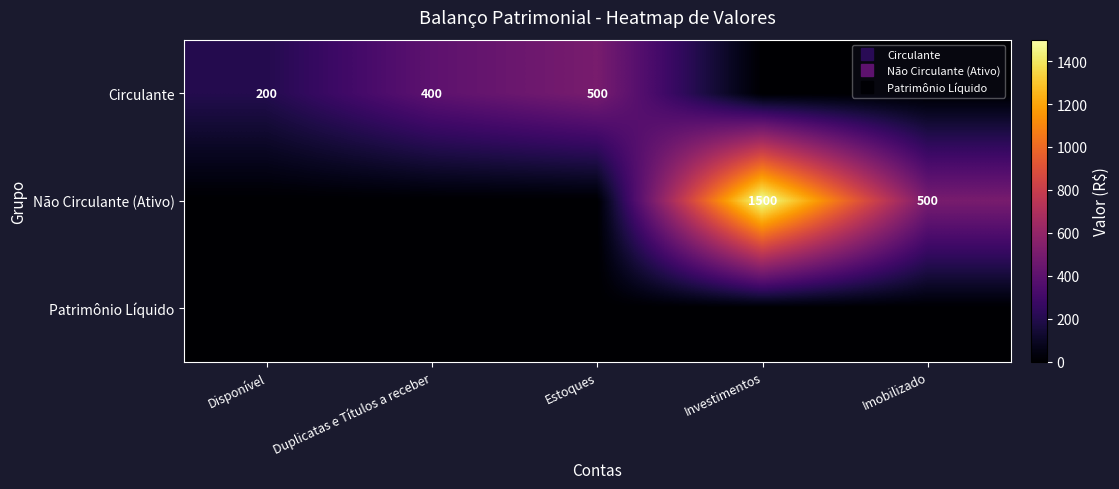

At which label is Circulante closest to 250?

Disponível